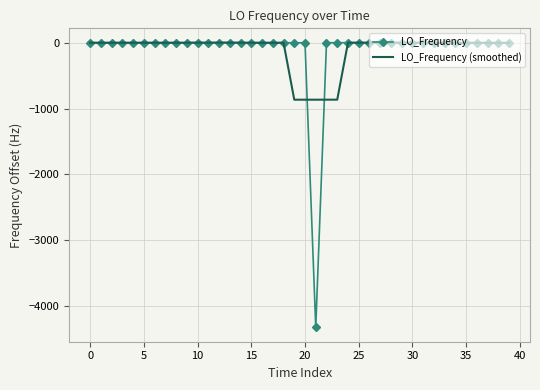

Which series has the largest range (max minus min)?

LO_Frequency